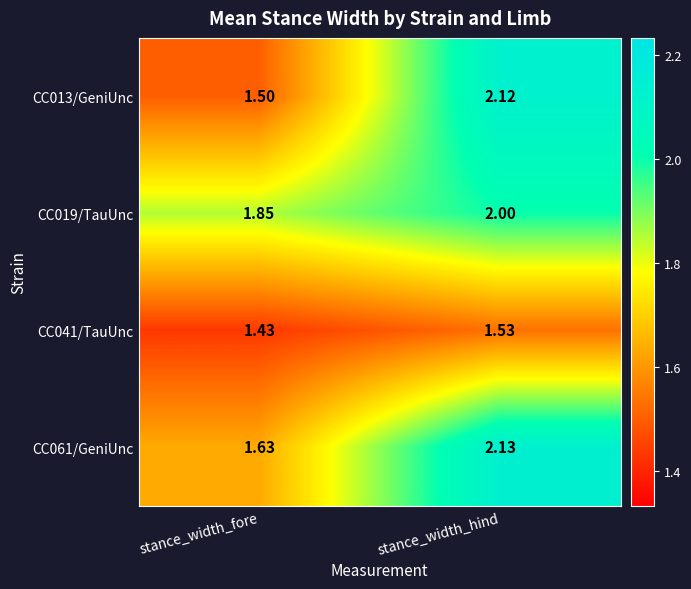

At which label does CC041/TauUnc reach its minimum?

stance_width_fore